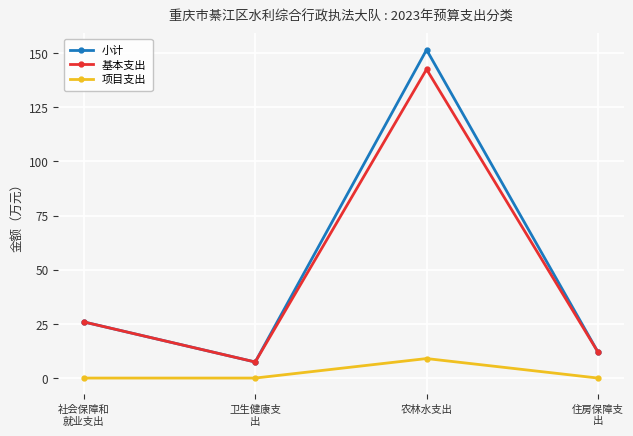

How many interior local valleys does the 基本支出 series have?

1